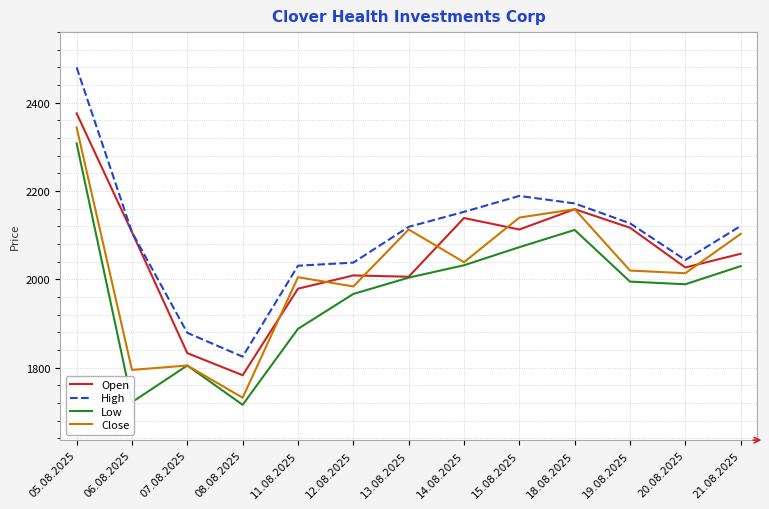

Rank the series by their average value, from highest to lowest.

High, Open, Close, Low